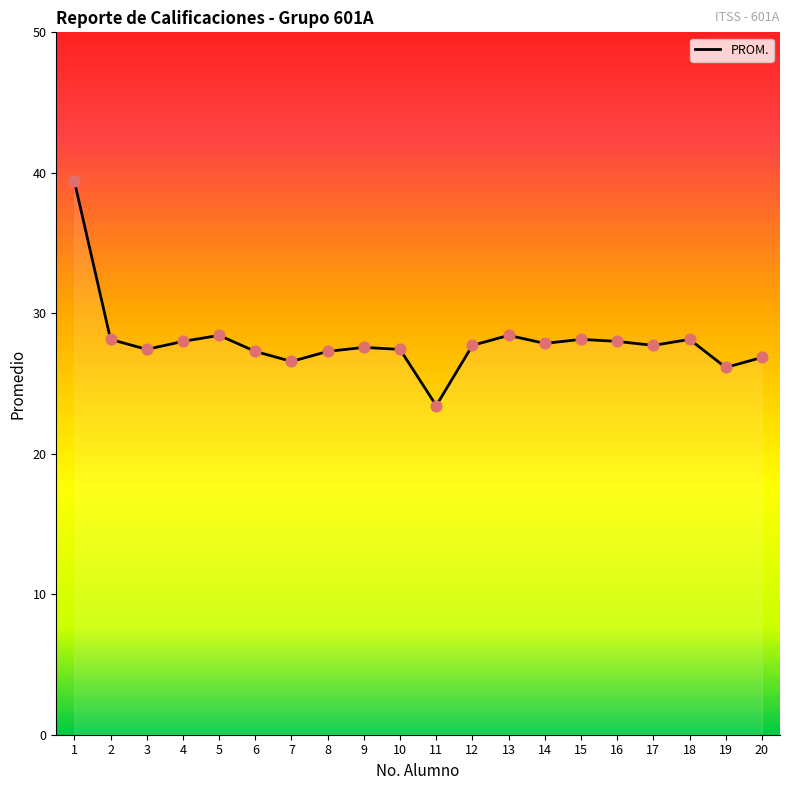

What is the ratio of the value at 13 to the value at 20?

1.1